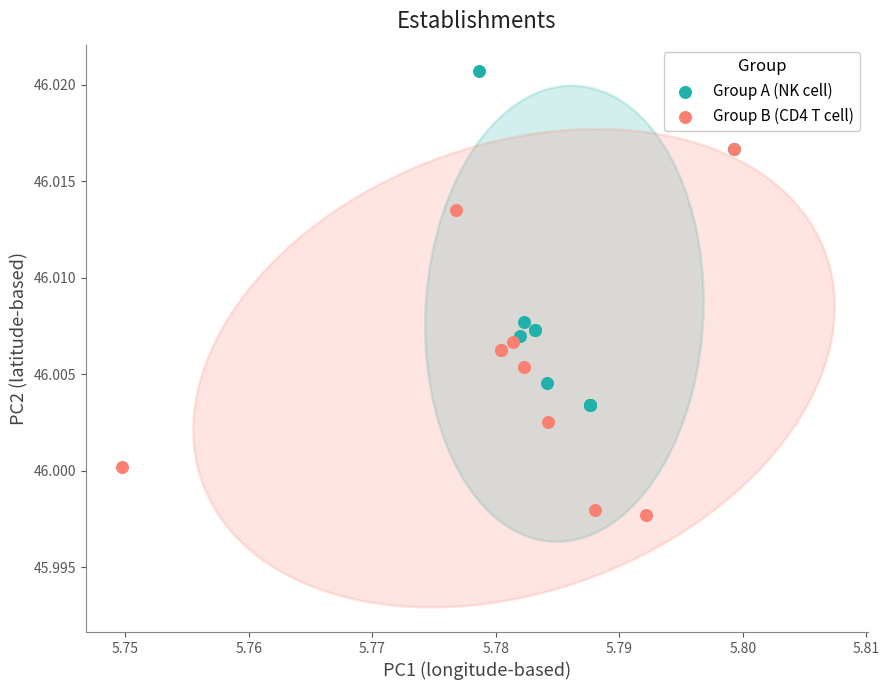

Which series reaches the minimum Y coordinate?

Group B (CD4 T cell)